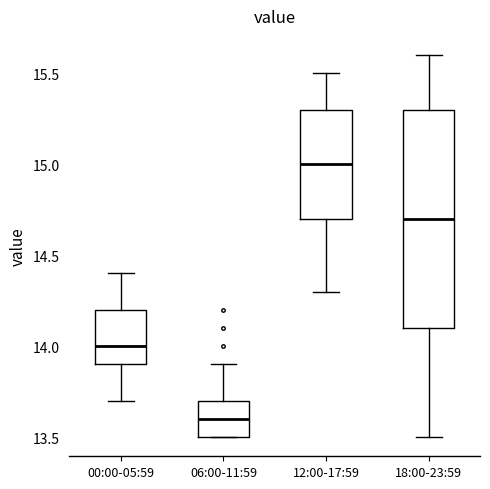

Which box's median line is the lowest?

06:00-11:59